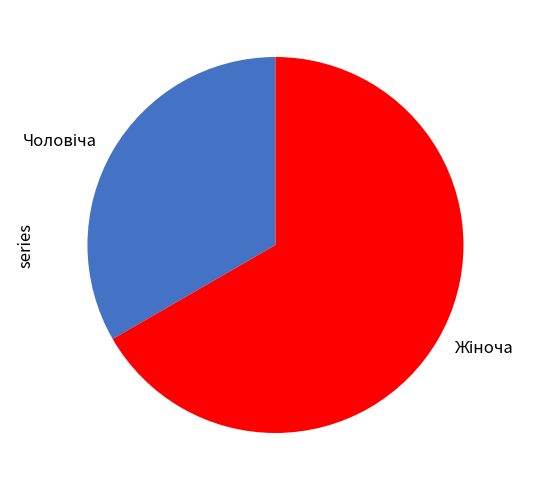

Is there a majority slice in this chart?

Yes